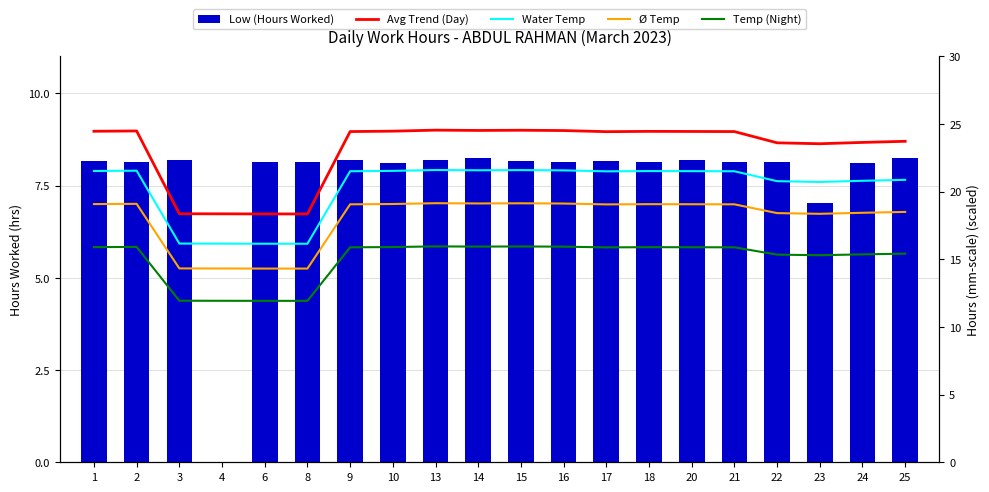

Is it true that Avg Trend (Day) equals 18.4 at 4?

True